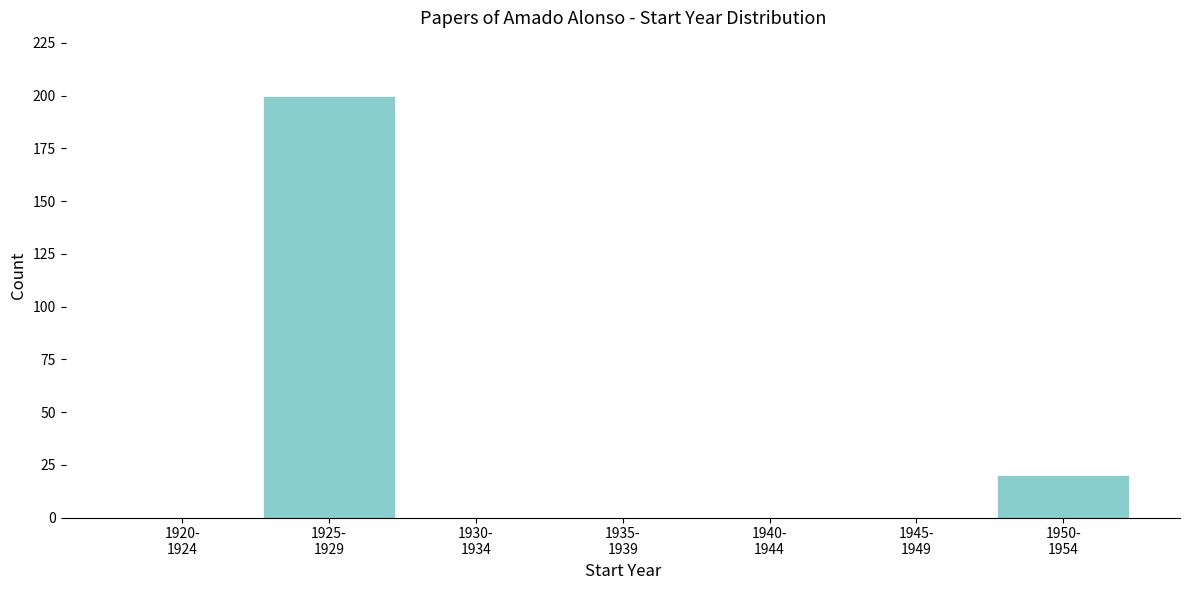

What is the greatest value displayed?

200